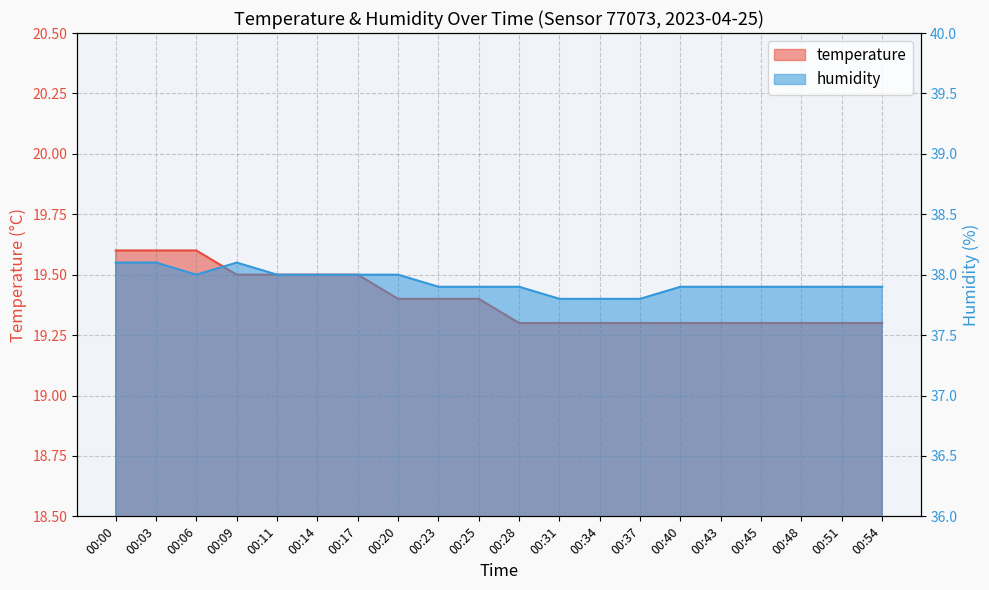

Read the temperature value at 00:14.

19.5